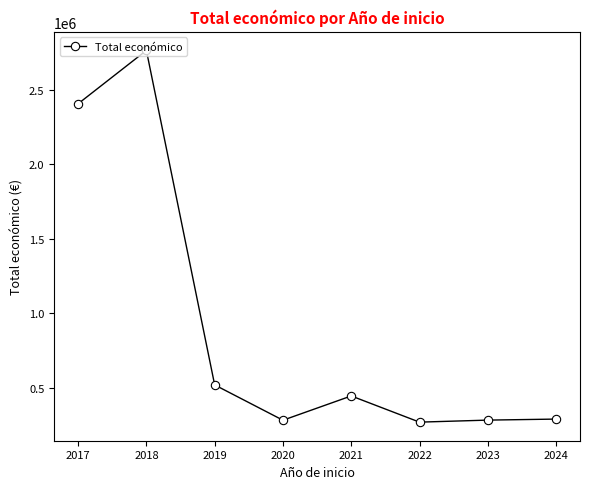

What is the minimum value shown in the chart?

271928.4